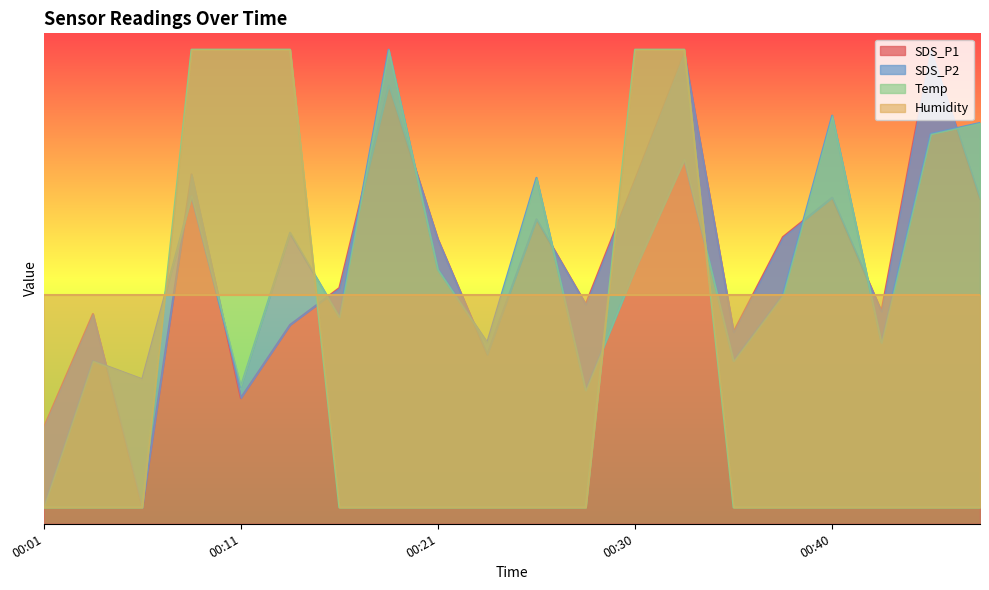

What is the value of the SDS_P2 point at the 10th from the left?

5.5